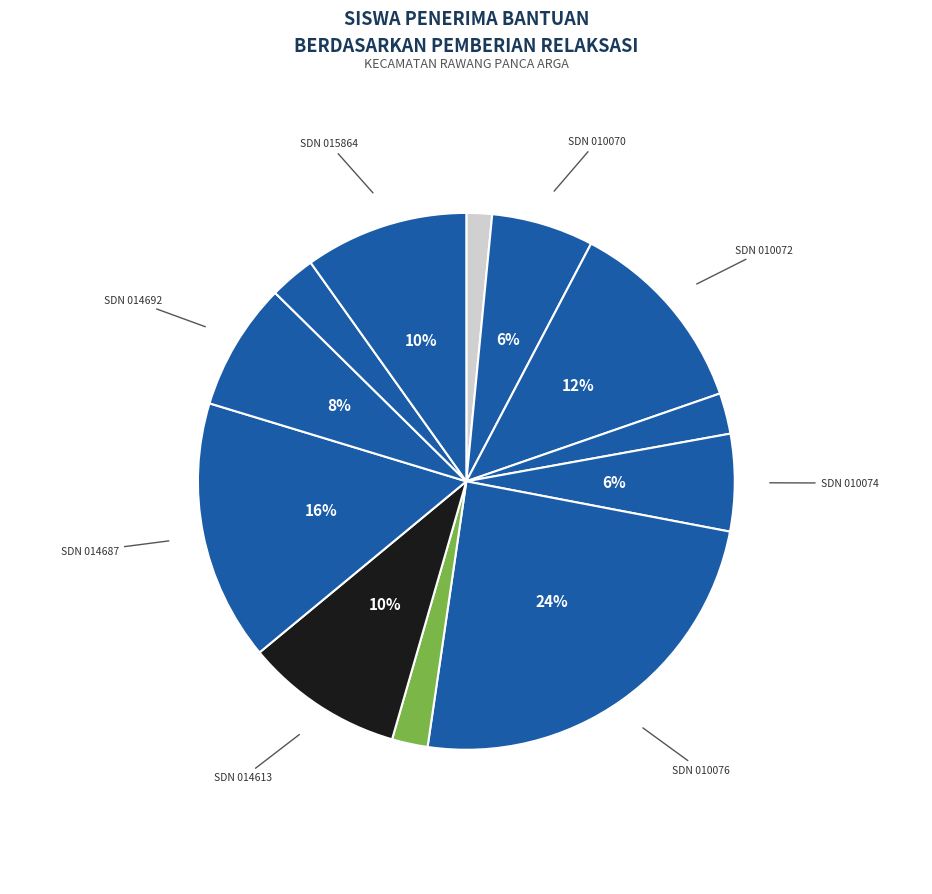

To the nearest percent, what is the difference between the largest and smallest slice percentages?

23%